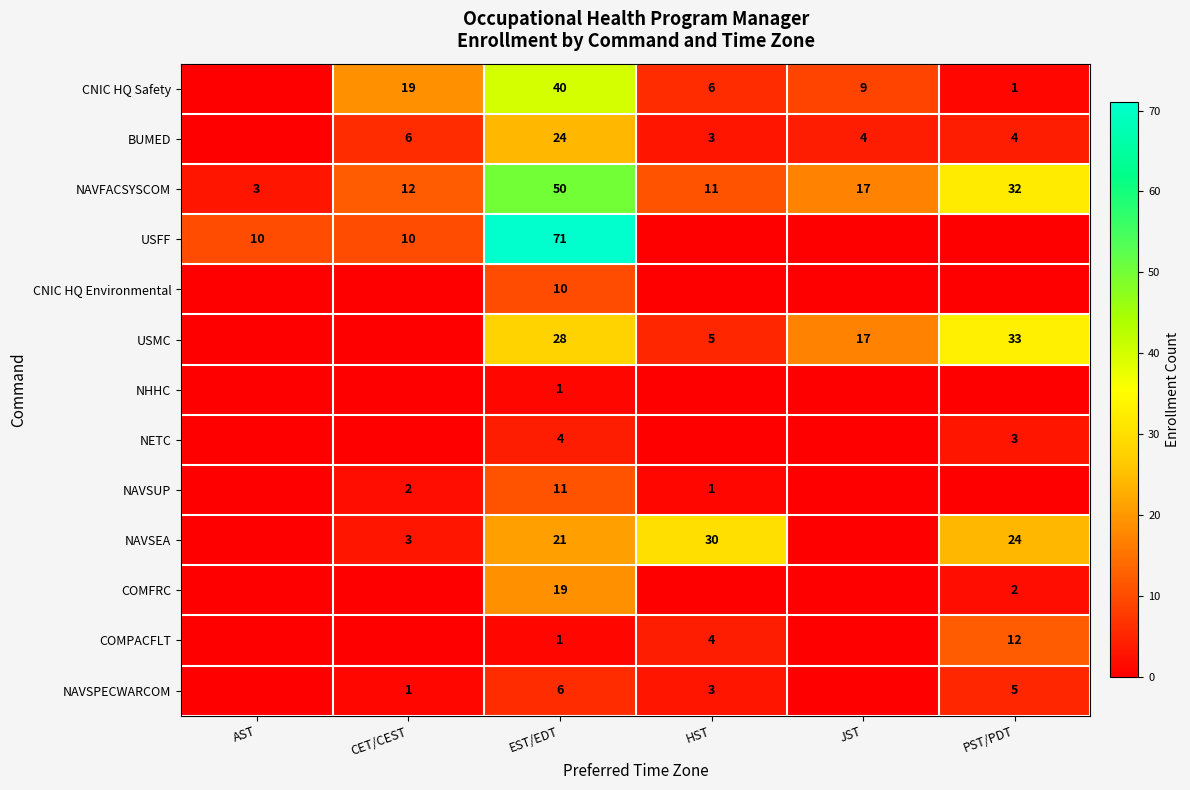

Is it true that USFF equals 10 at CET/CEST?

True